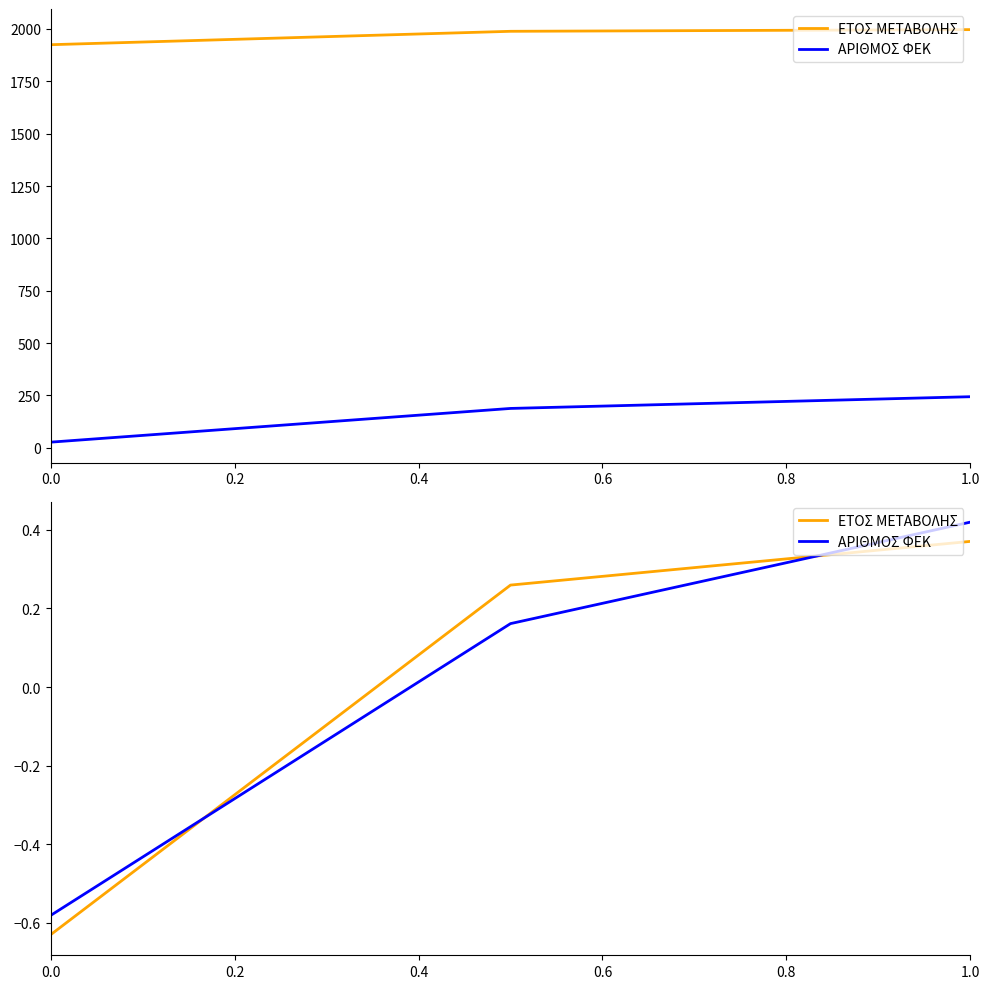

Is this an area chart (filled region under the line)?

No